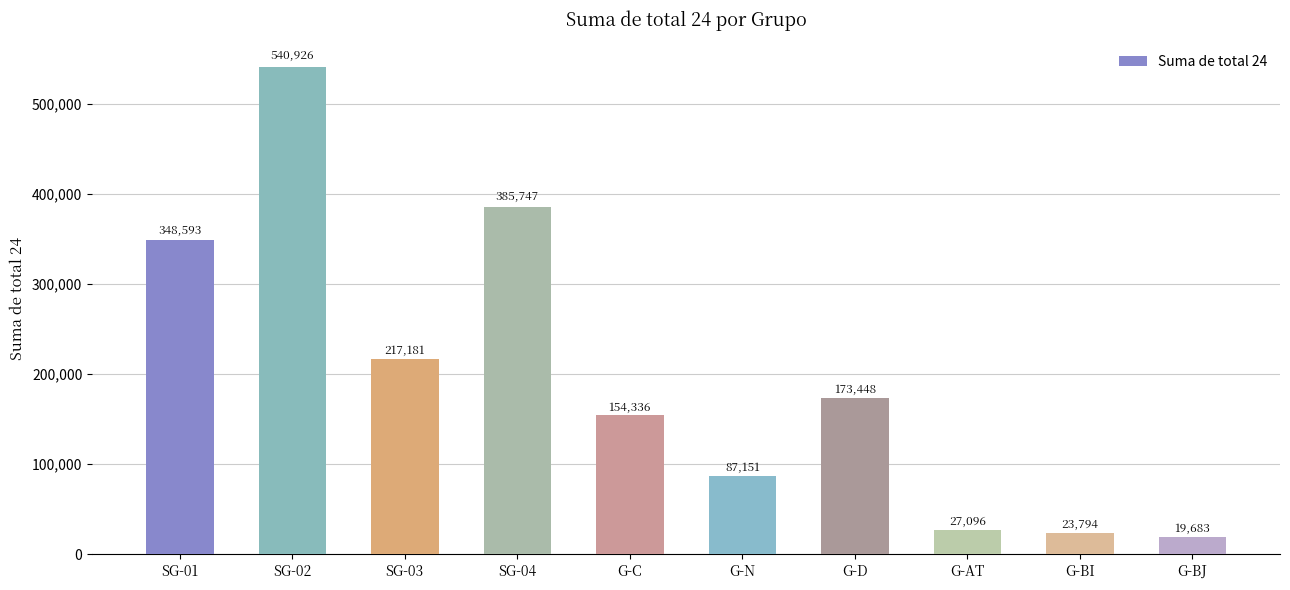

Rank the categories by value from lowest to highest.

G-BJ, G-BI, G-AT, G-N, G-C, G-D, SG-03, SG-01, SG-04, SG-02